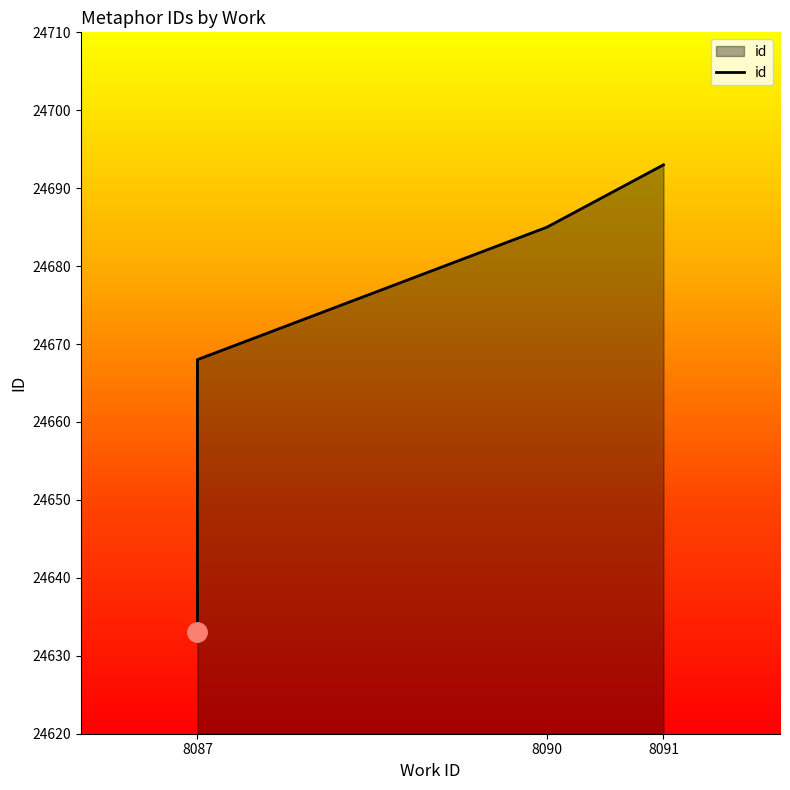

What is the sum of all values?

197249